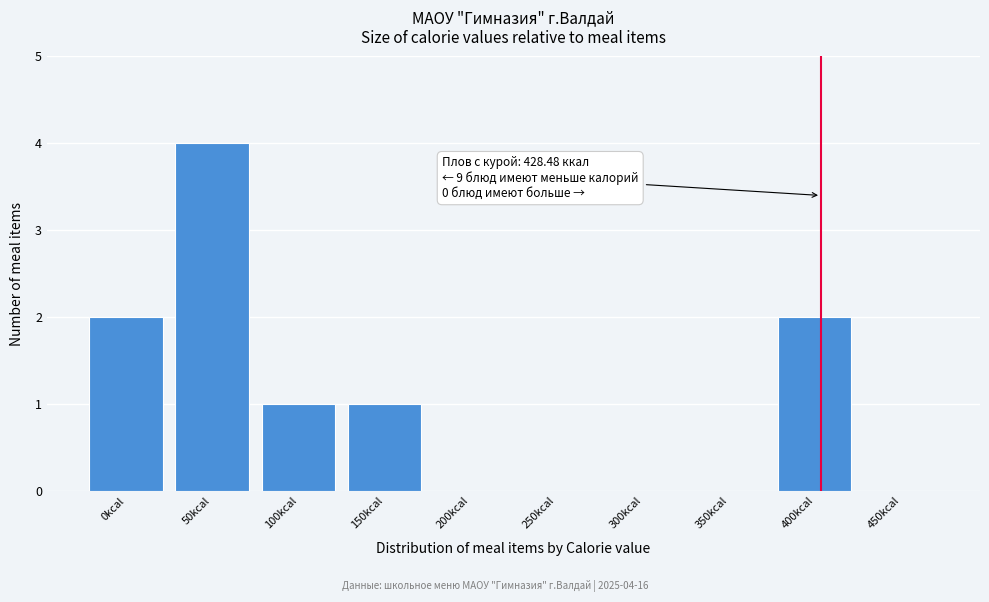

Reading right to left, extract all data points from this chart.

450kcal=0	400kcal=2	350kcal=0	300kcal=0	250kcal=0	200kcal=0	150kcal=1	100kcal=1	50kcal=4	0kcal=2